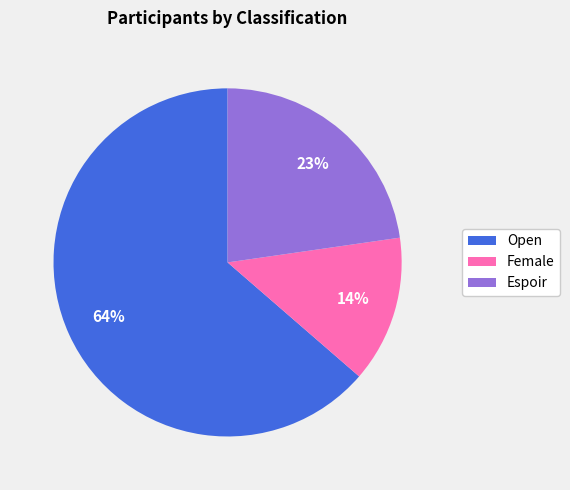

Combined, do Espoir and Female account for over 50%?

No